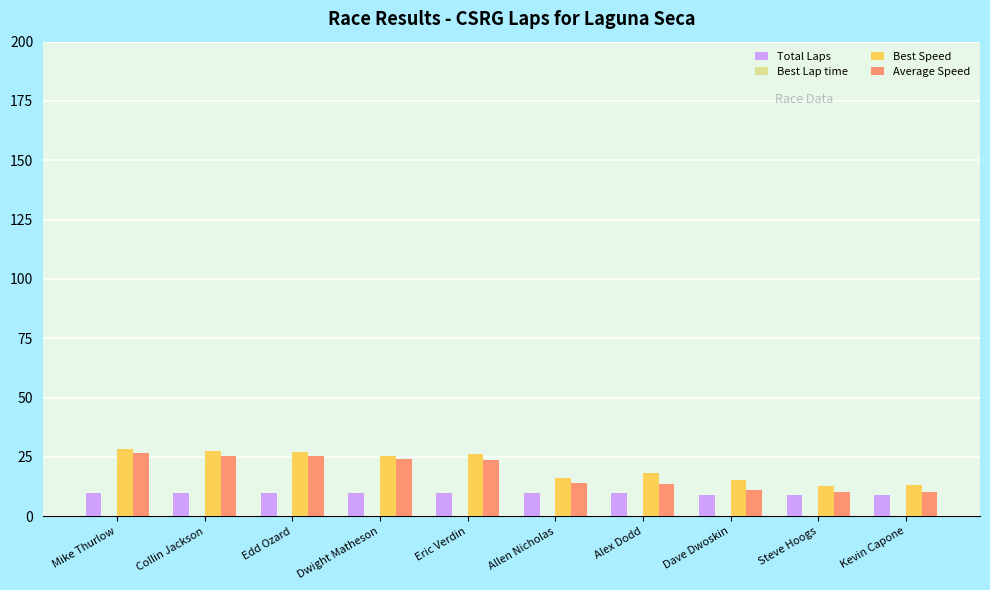

How many values in the Best Speed series exceed 25?

5